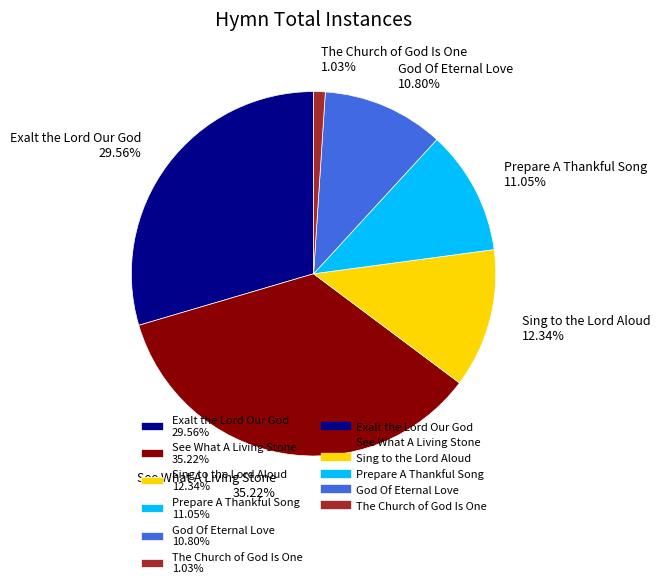

Is there a majority slice in this chart?

No